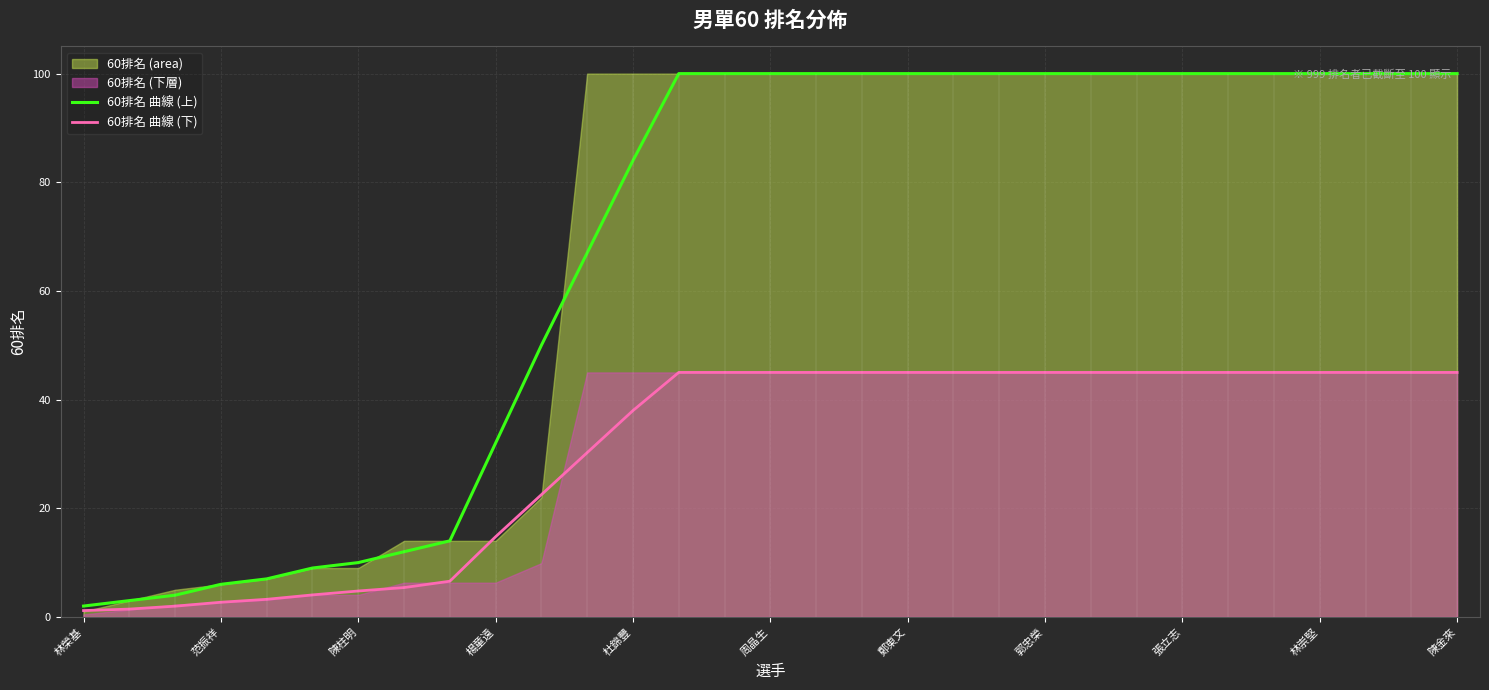

True or false: 60排名 曲線 (上) has a value of 17.4 at 陳柱明.

False